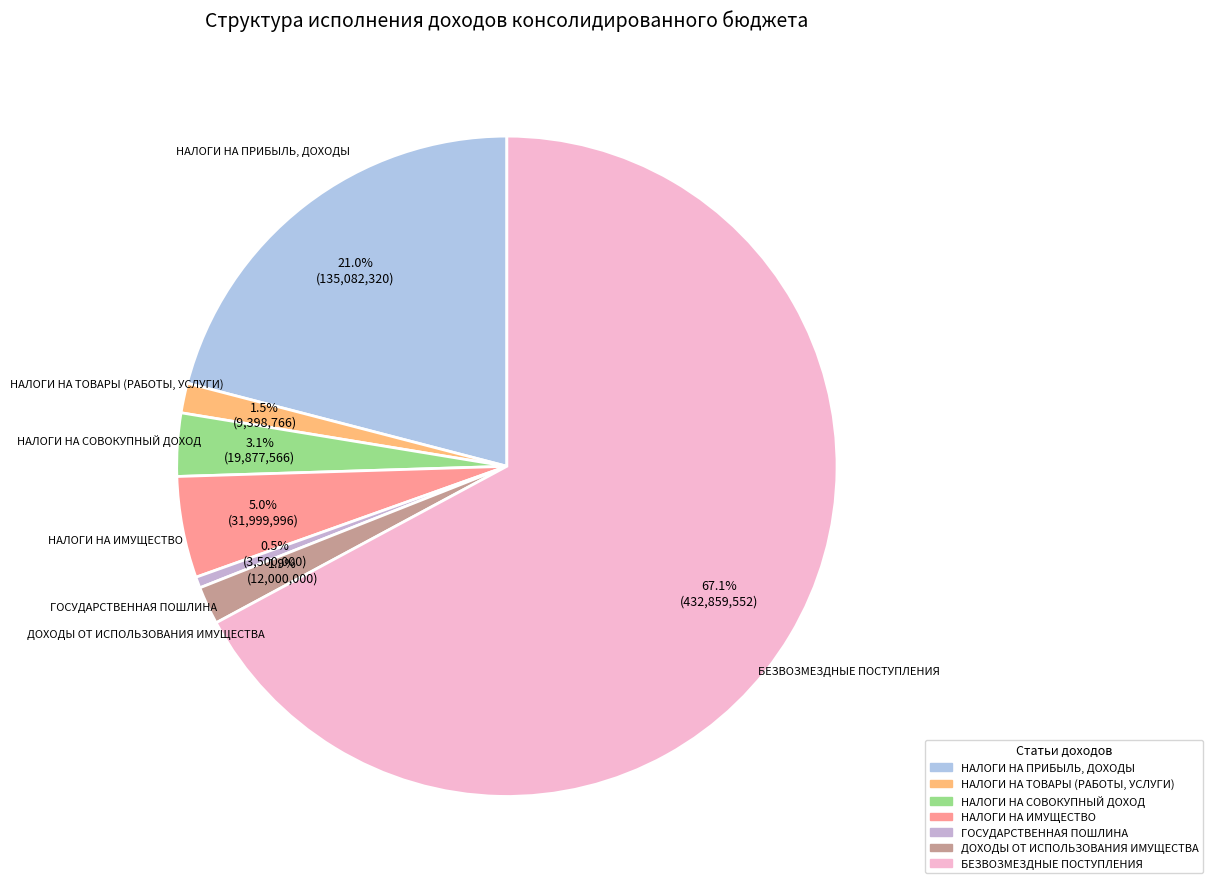

Is ДОХОДЫ ОТ ИСПОЛЬЗОВАНИЯ ИМУЩЕСТВА the majority of the pie?

No